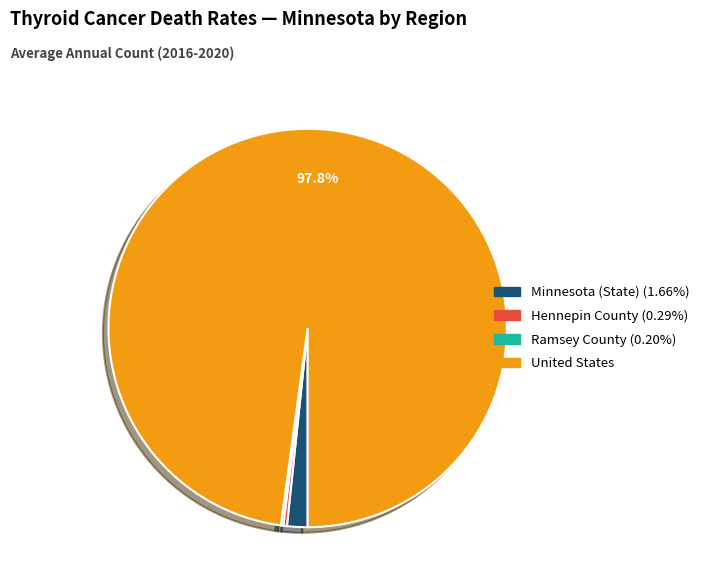

Is it true that Hennepin County is 15% of the pie?

False